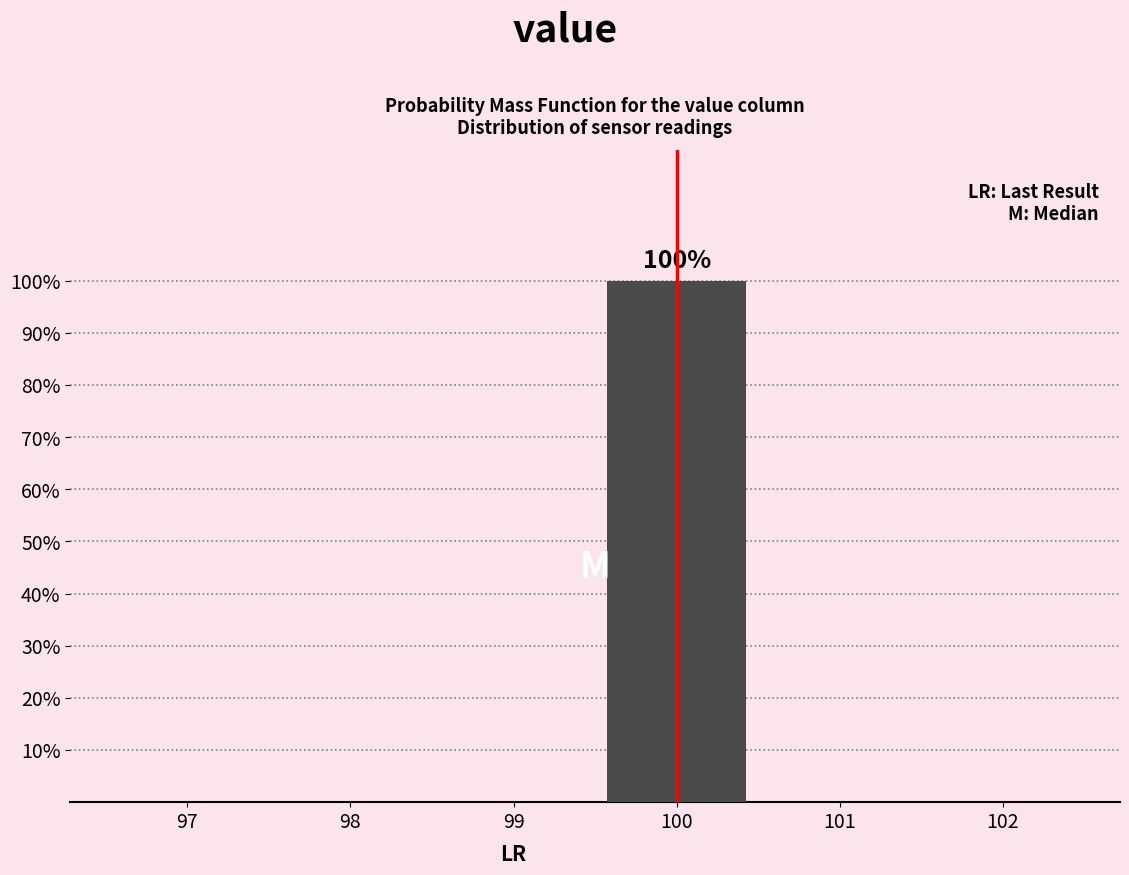

Reading left to right, extract all data points from this chart.

97=0	98=0	99=0	100=100	101=0	102=0